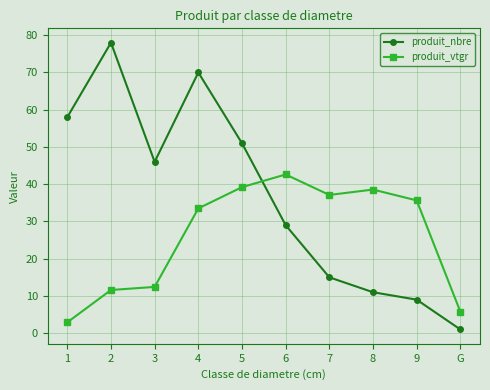

At which label does produit_nbre first exceed 46?

1